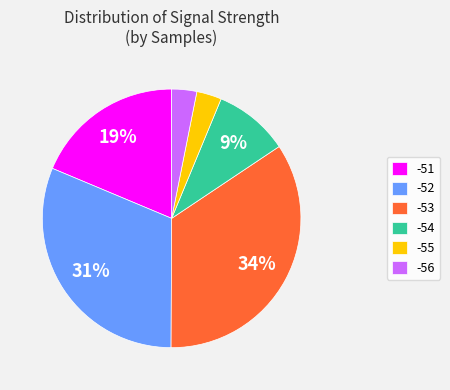

Approximately how many times larger is the value at -54 compared to -53?

0.3